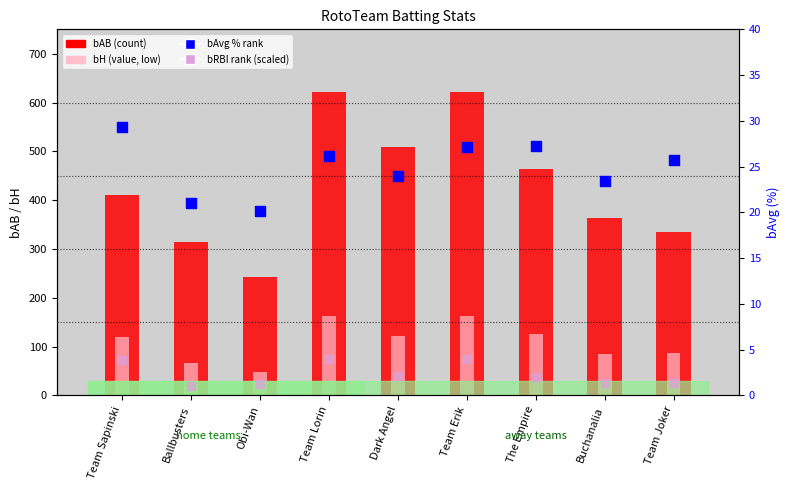

Which series has the largest total across all categories?

bAB (count)